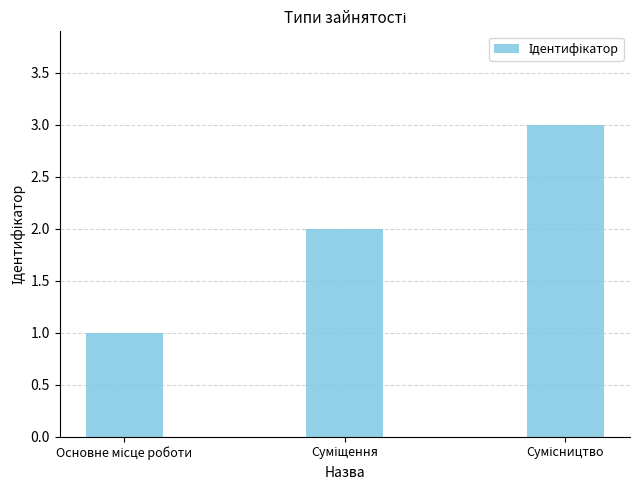

What is the difference between the maximum and minimum values?

2